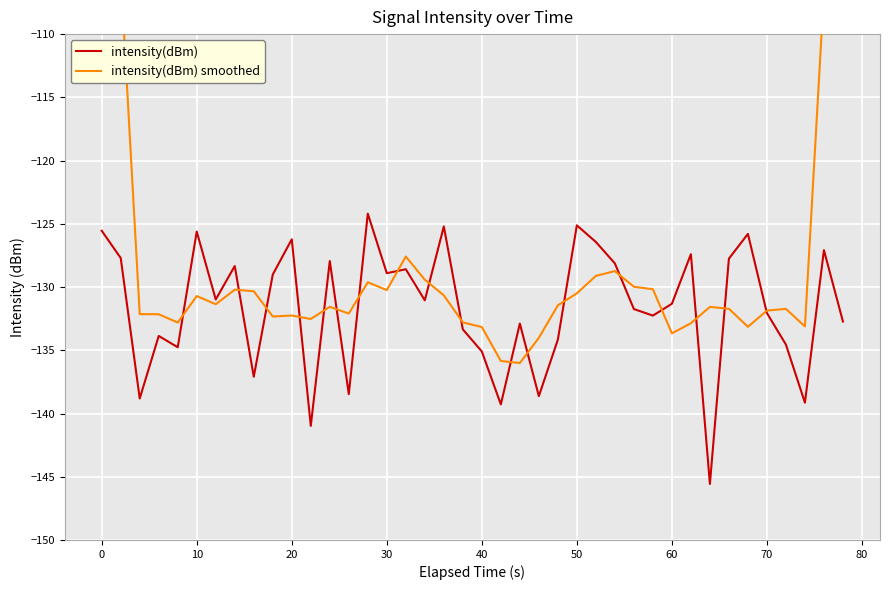

Which series has the largest total across all categories?

intensity(dBm) smoothed